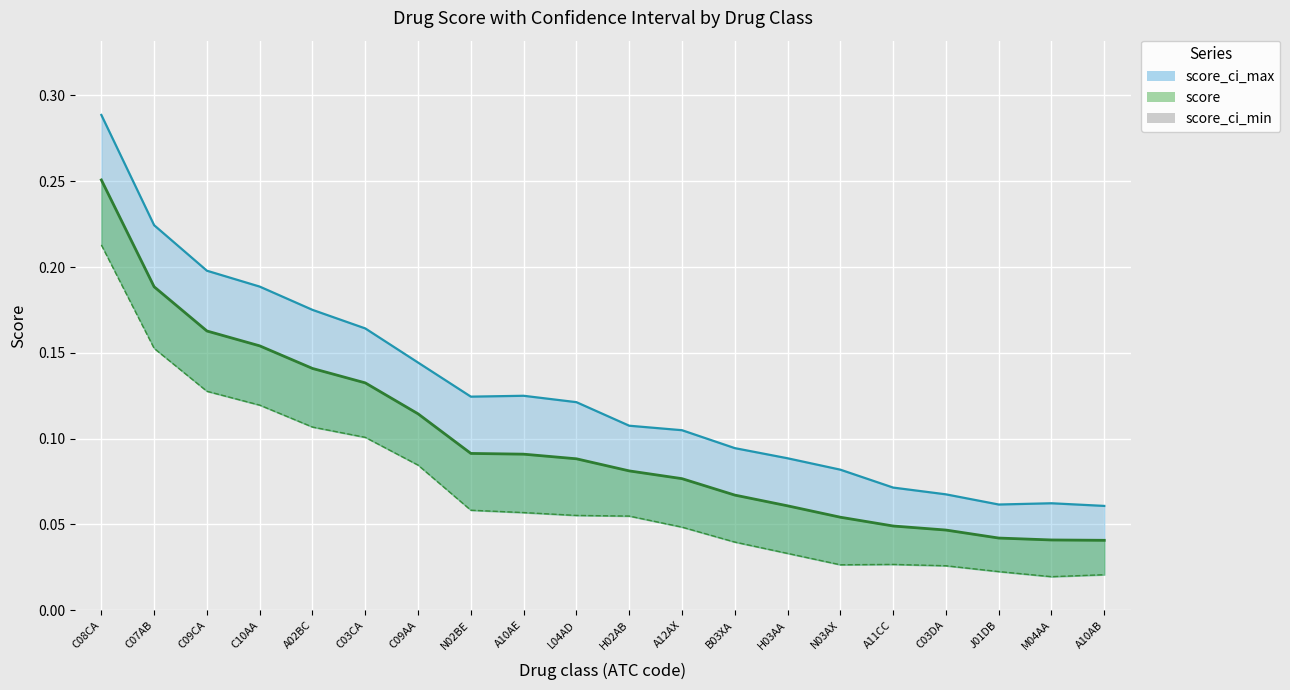

Where is the first local maximum for score_ci_max?

A10AE